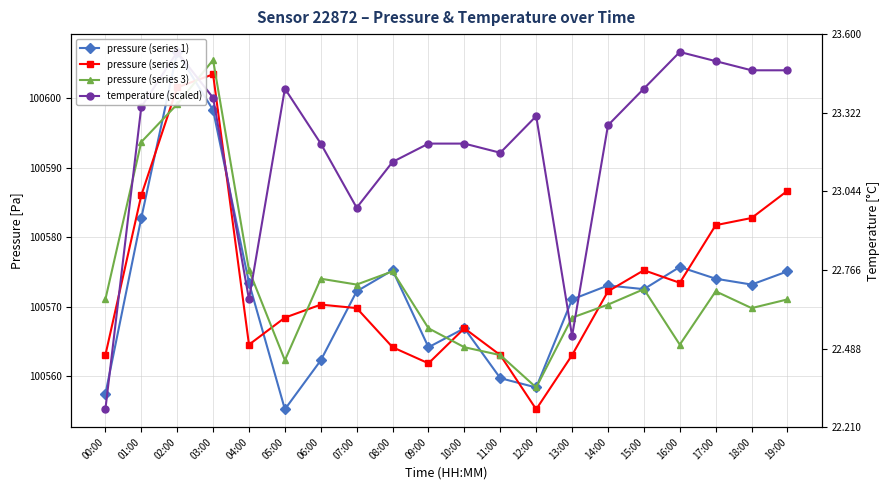

At which label does pressure (series 1) first exceed 100573?

01:00